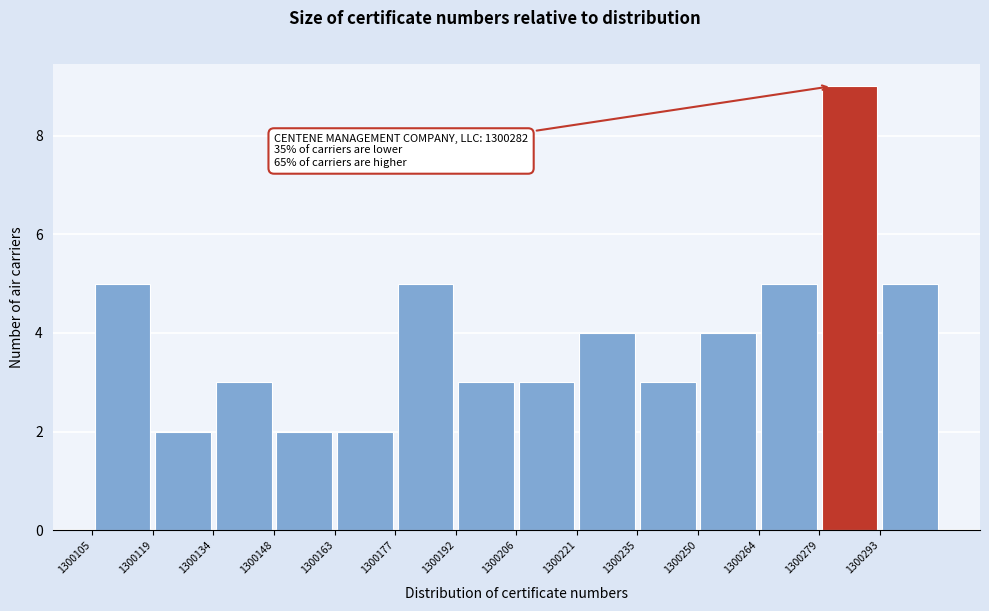

Which range on the x-axis has the tallest bar?

1300279.0 to 1300293.5